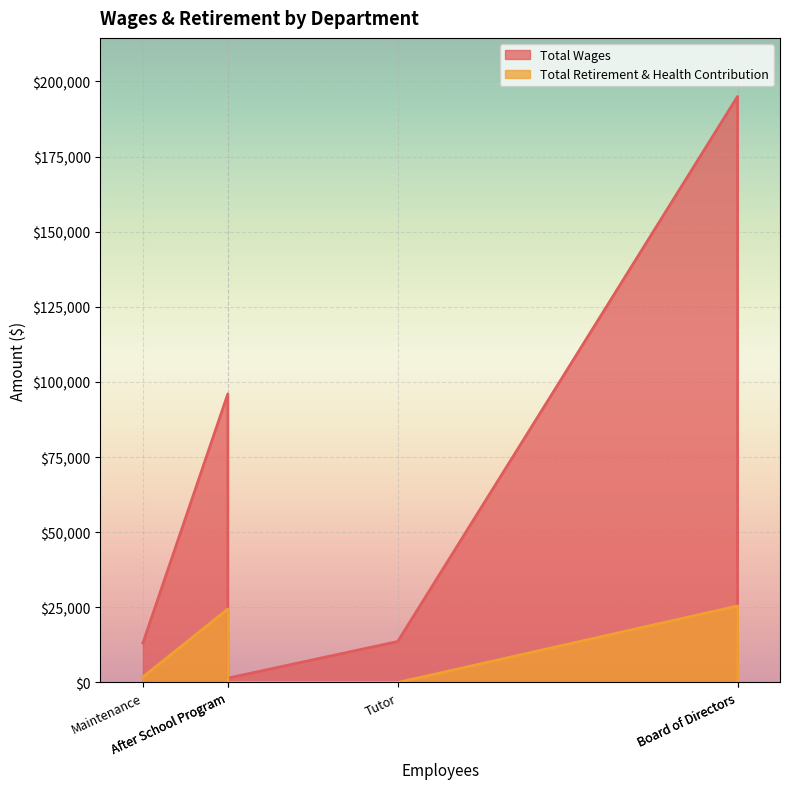

The Total Wages series shows 18509 at Tutor. True or false?

False